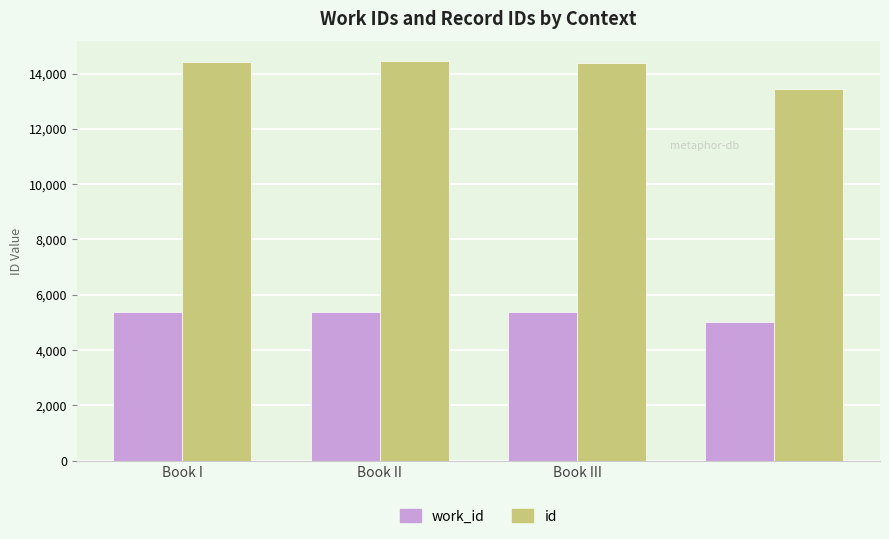

Which series has the largest total across all categories?

id